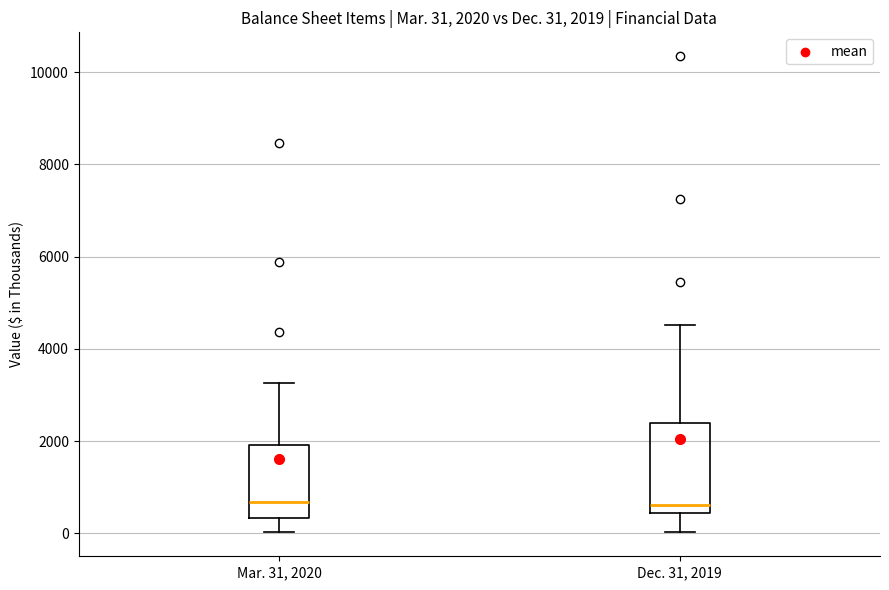

Comparing the boxes themselves (not the whiskers), which one is the tallest?

Dec. 31, 2019